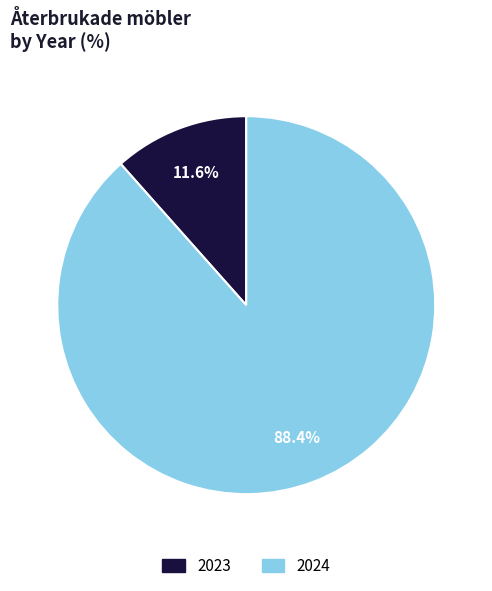

Is it true that 2023 is 12% of the pie?

True